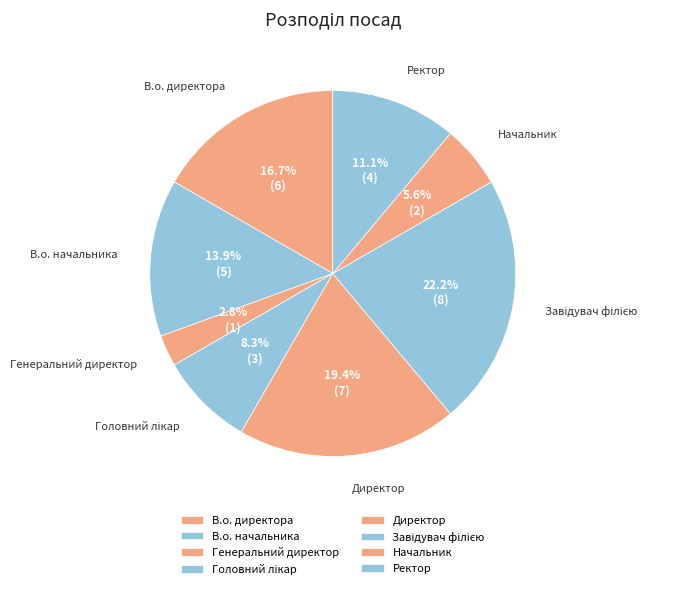

Does В.о. начальника account for over 50% of the chart?

No